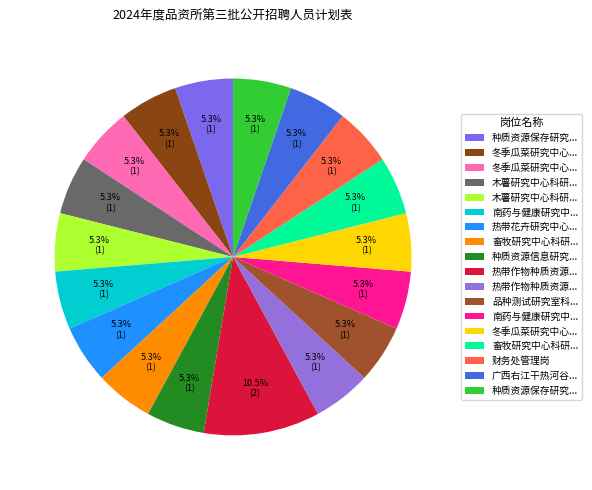

Is there any slice that represents more than half of the pie?

No